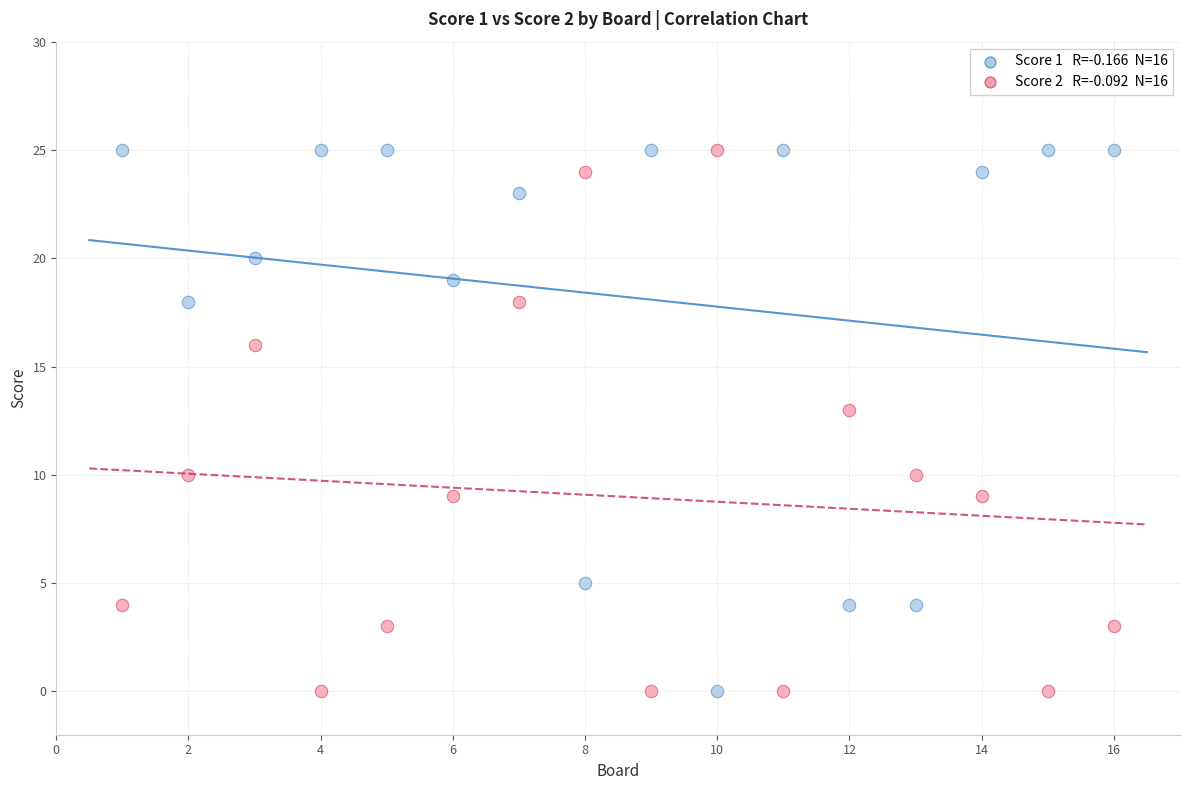

Across all data points, what is the range of X values (max minus min)?

15